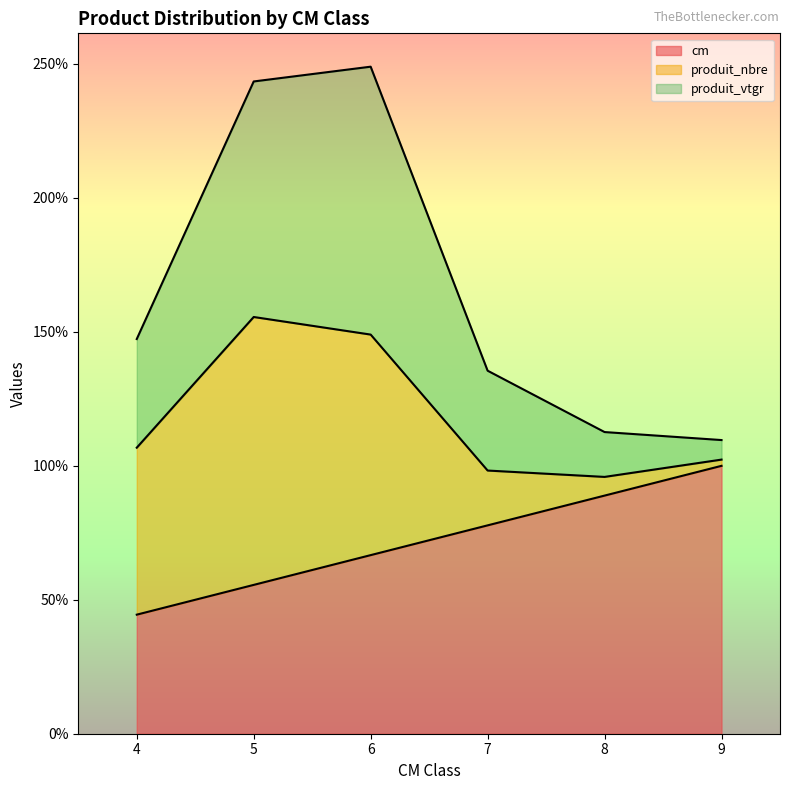

Which category has the lowest value across all series?

4